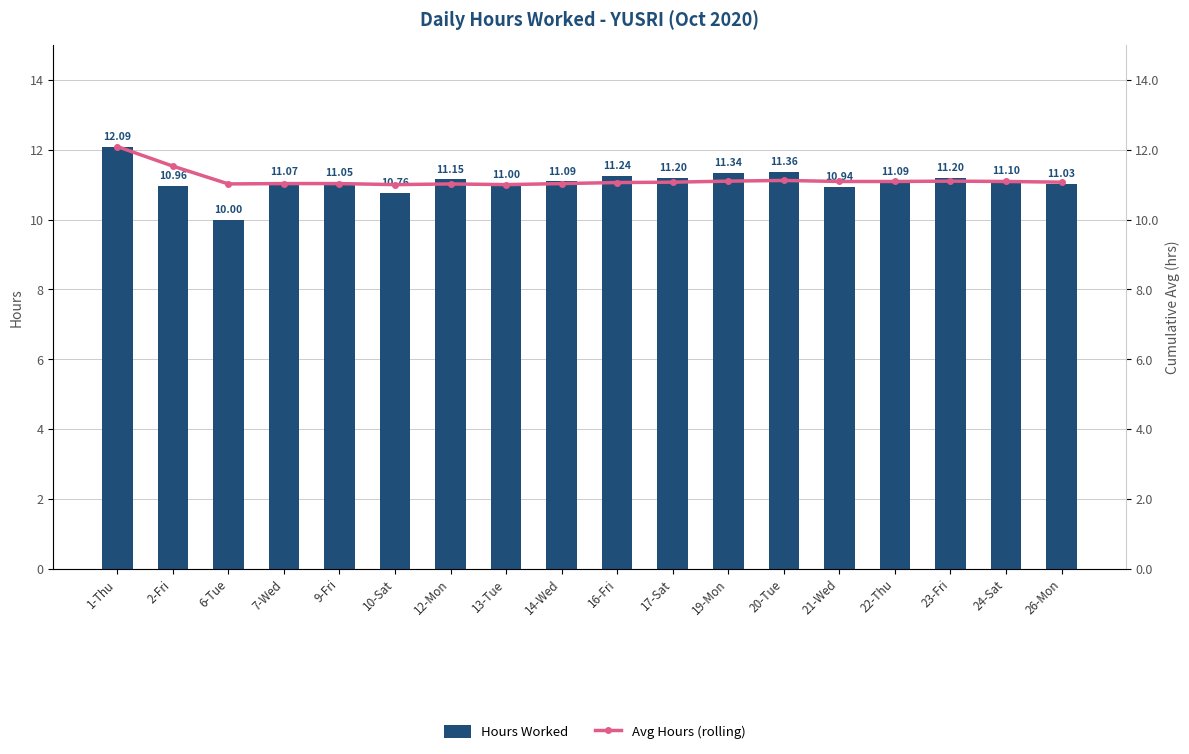

What is the label of the 9th bar from the right?

16-Fri